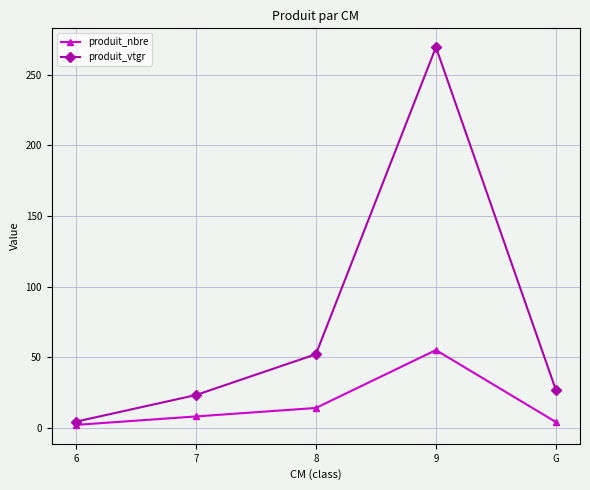

The produit_nbre series shows 14.0 at 8. True or false?

True